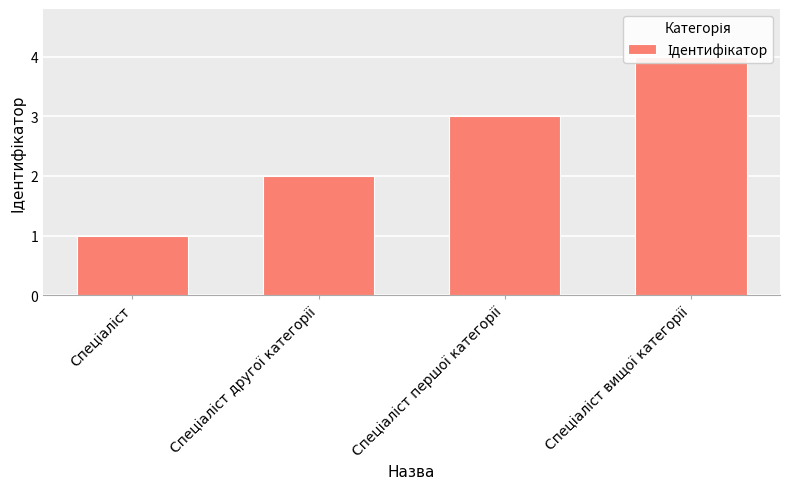

Are the bars grouped side by side (vs. stacked)?

No